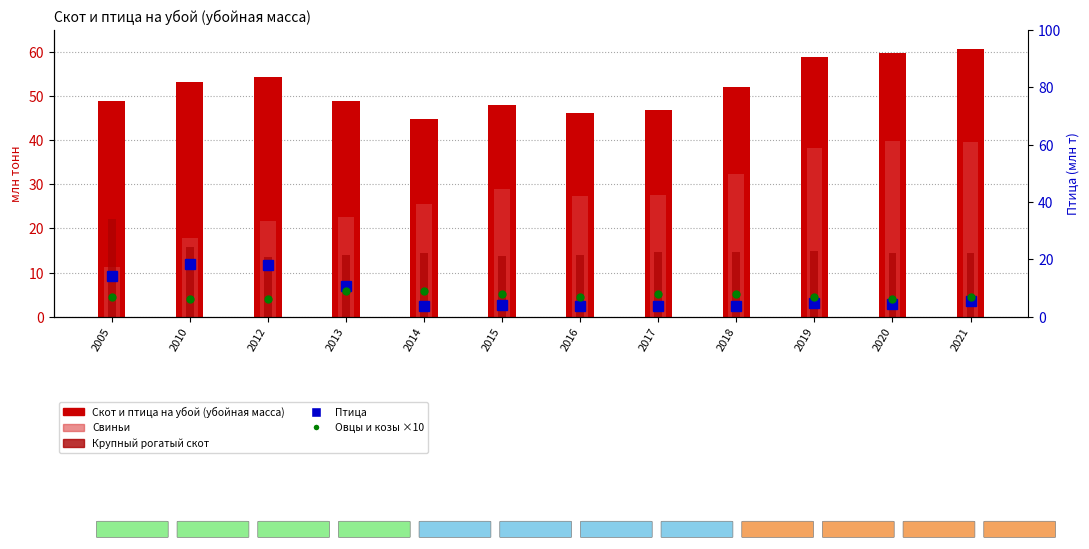

The Птица series shows 5.7 at 2017. True or false?

False